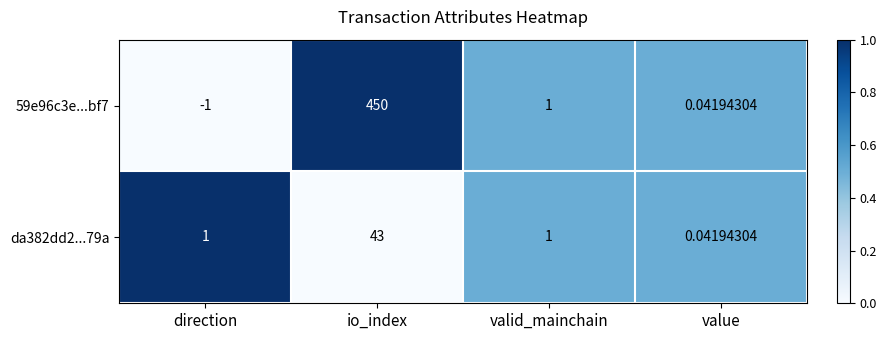

Which series has the largest total across all categories?

59e96c3e...bf7